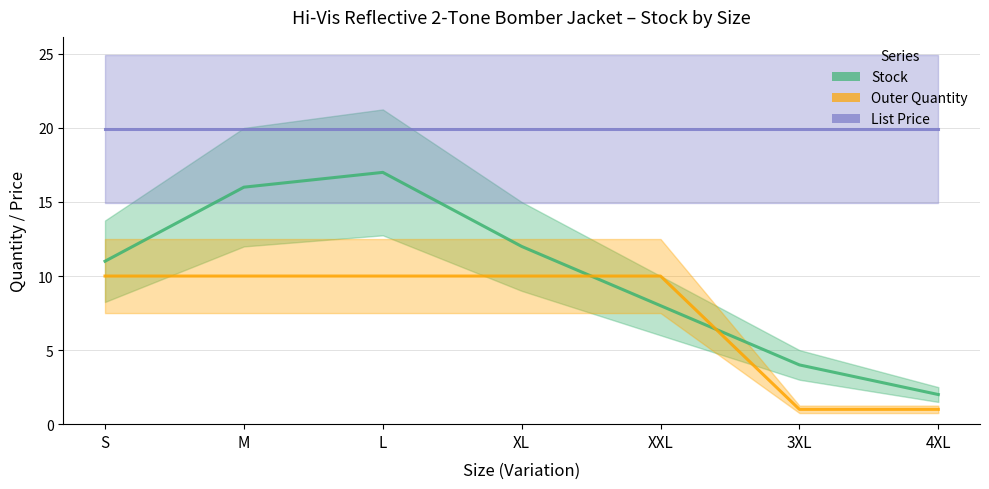

Between 4XL and M, which is larger?

M